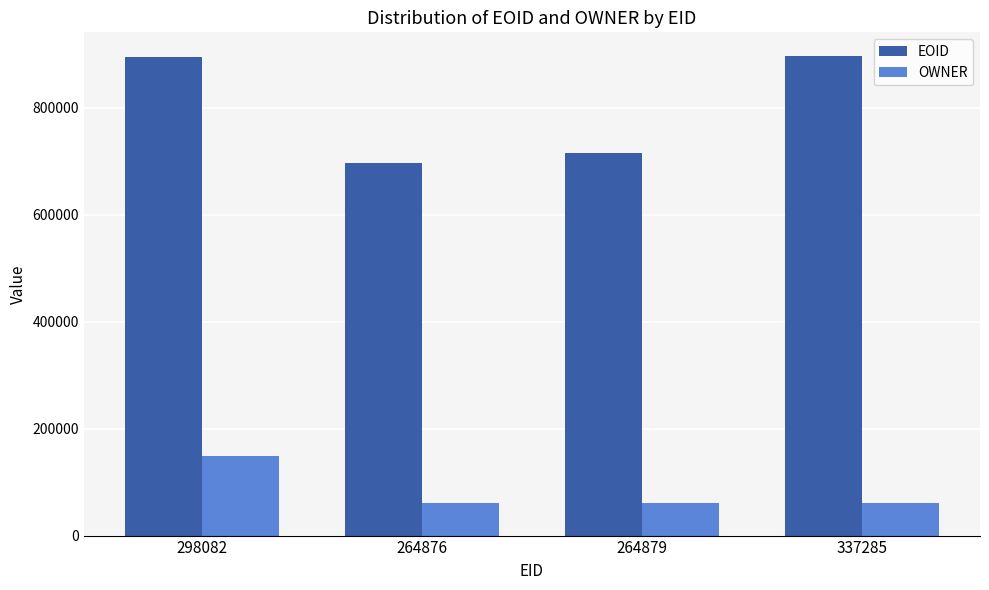

What is the difference between the highest and lowest values at 264876?

635627